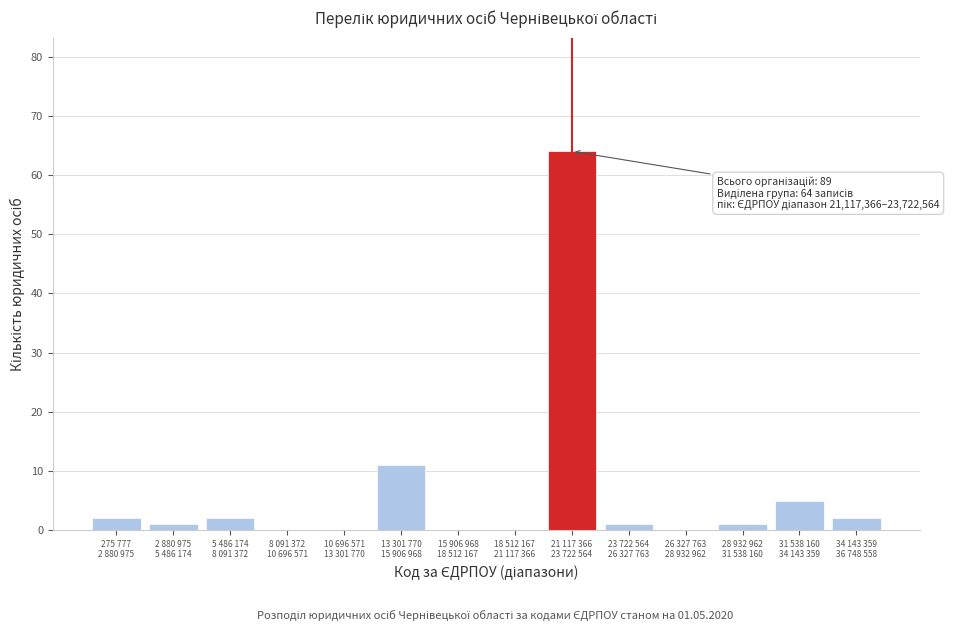

What is the sum of all values?

89